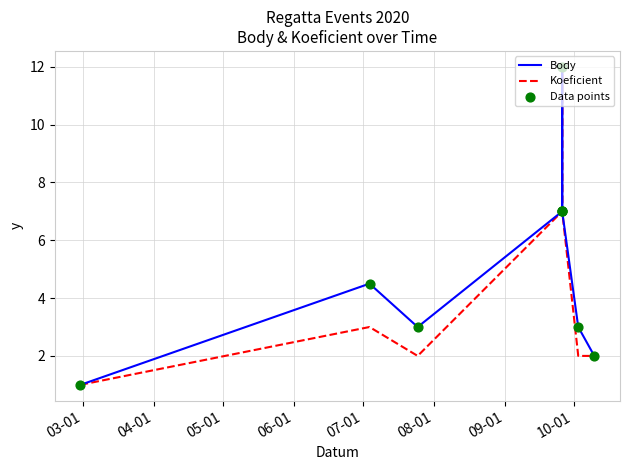

Which series has the largest total across all categories?

Body